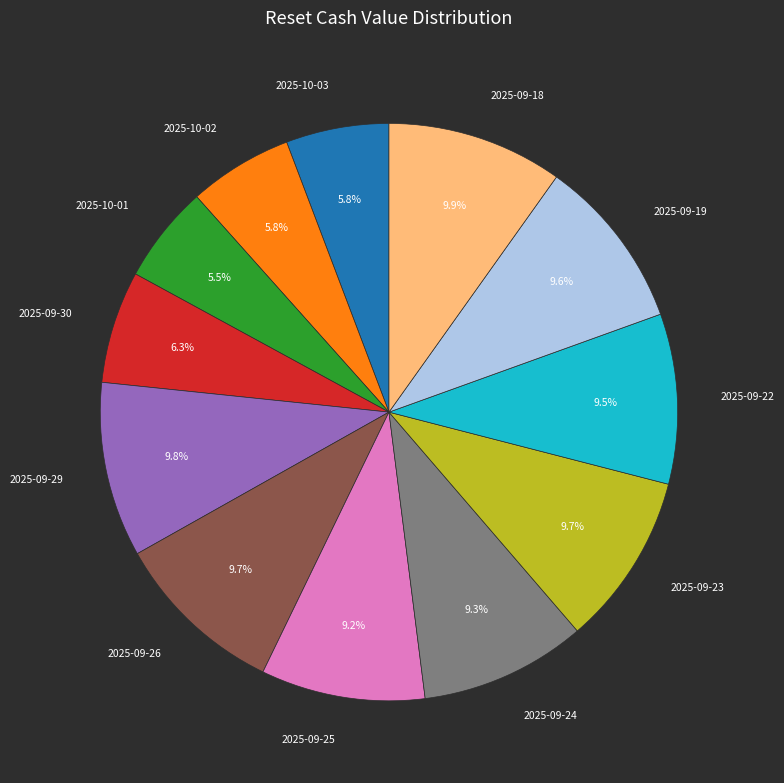

Is it true that 2025-09-23 is 17% of the pie?

False